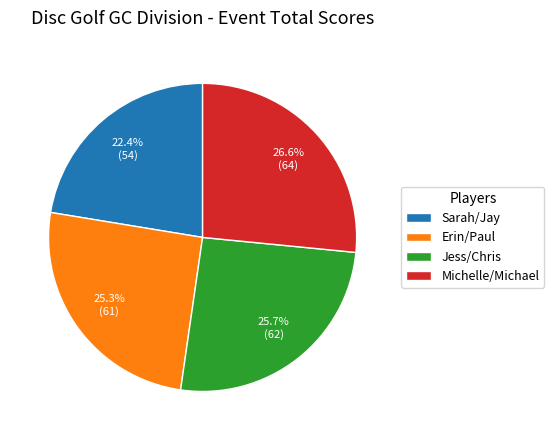

To the nearest percent, what is the difference between the Sarah/Jay and Michelle/Michael slice percentages?

4%